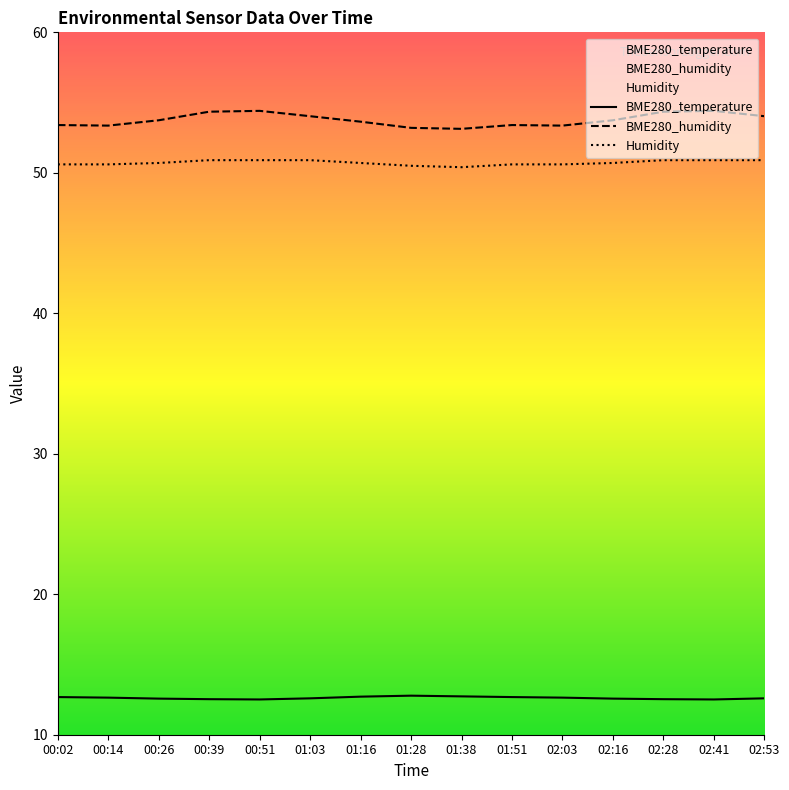

What is the label of the 6th point from the left?

01:03